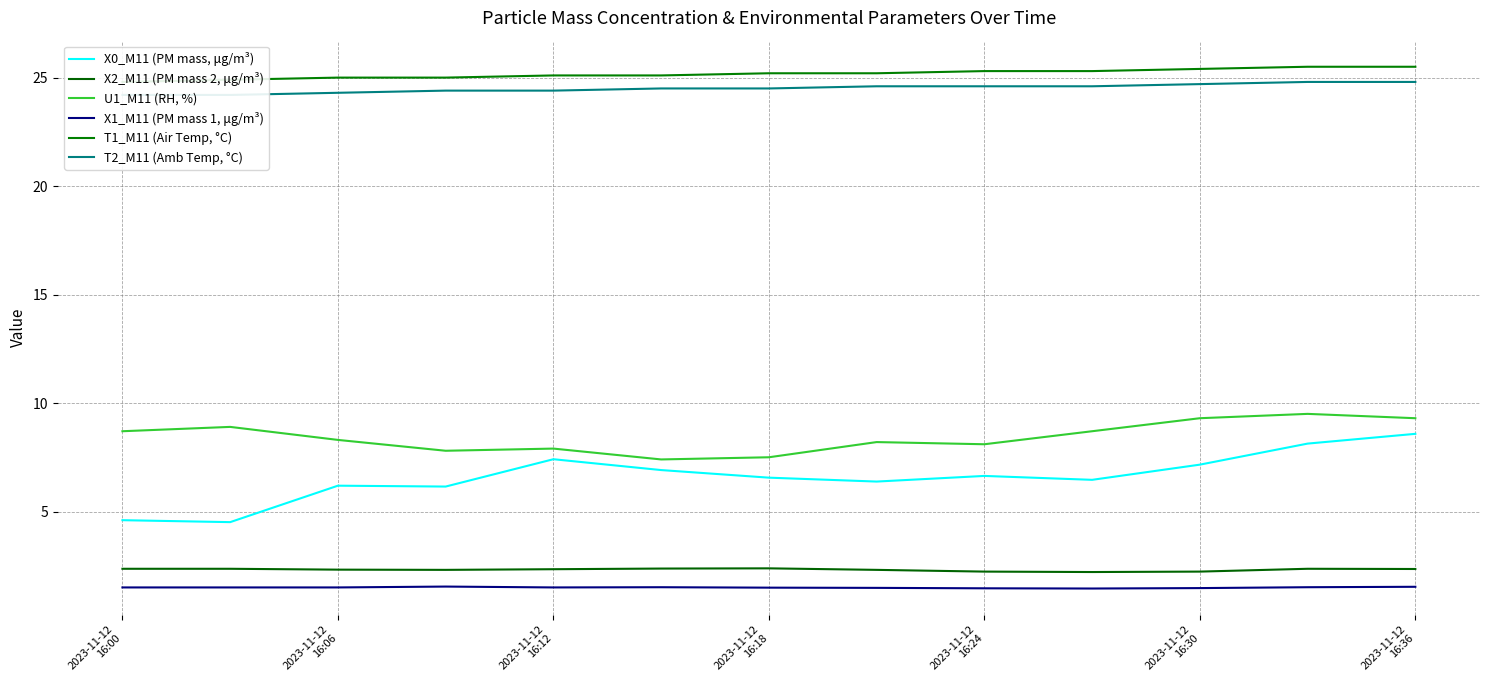

What is the maximum value for X0_M11 (PM mass, μg/m³)?

8.6